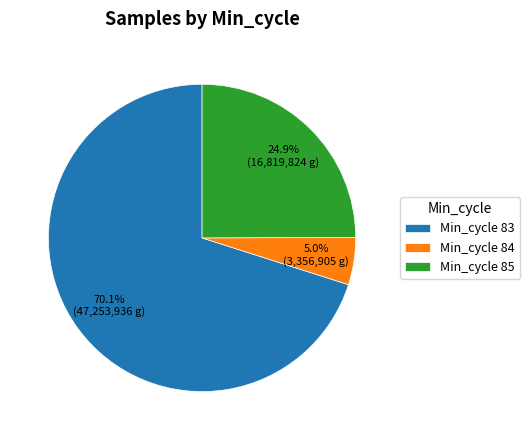

How much of the chart is everything except Min_cycle 84?

95.0%